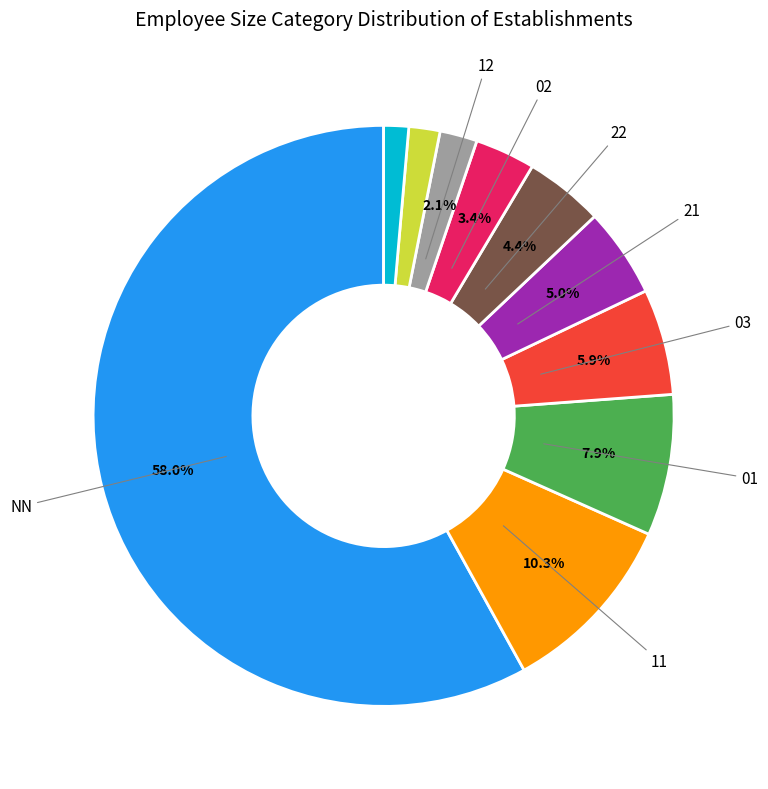

Does any single category account for the majority?

Yes